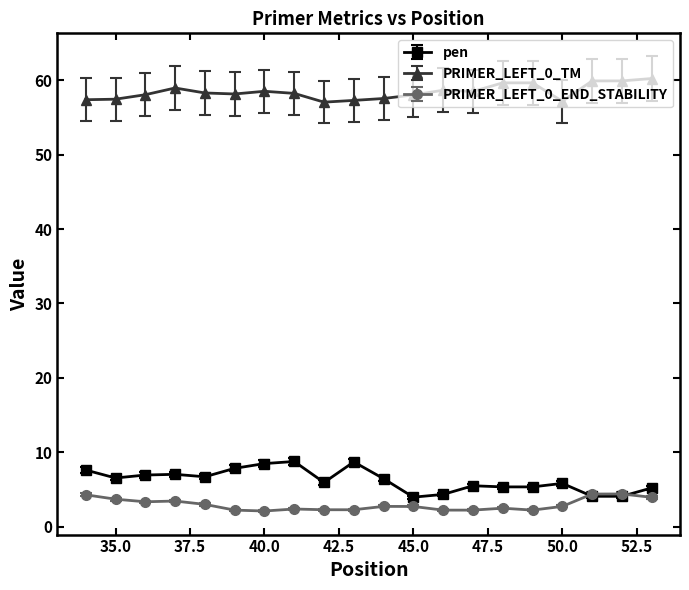

Which series has the largest total across all categories?

PRIMER_LEFT_0_TM